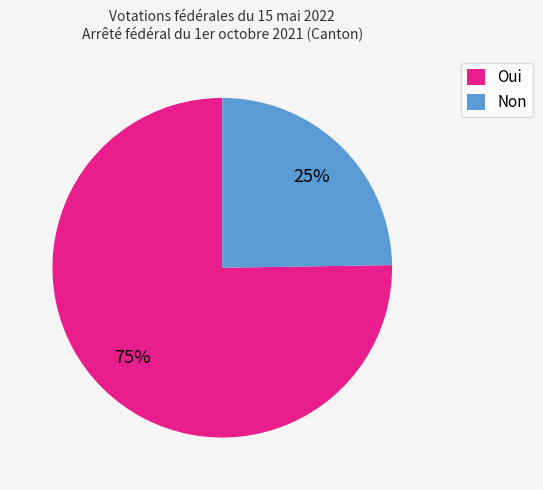

Does Oui represent more than half of the total?

Yes